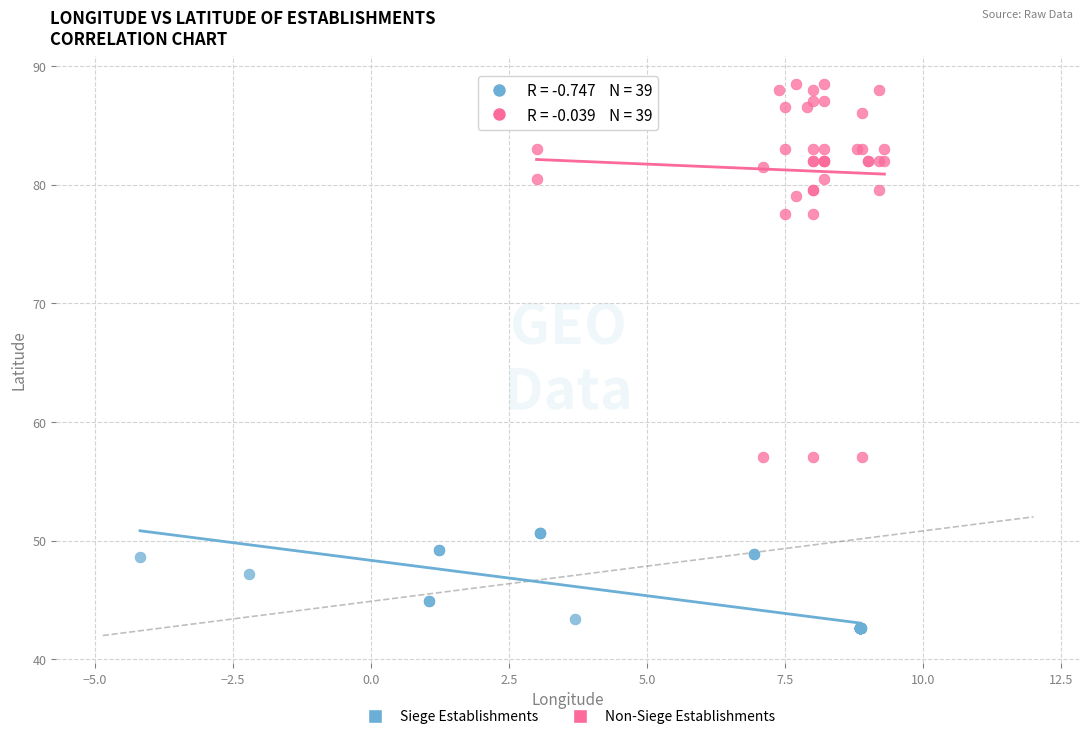

Which series has the largest Y range (max minus min)?

Non-Siege Establishments